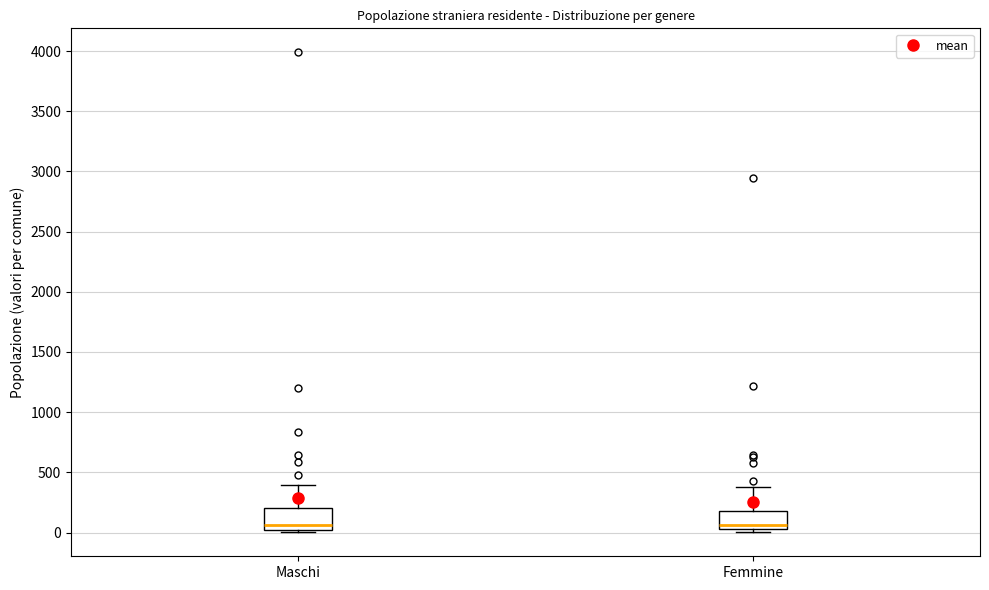

Reading left to right, transcribe this box plot: for each box, give where its median line is, the range the box spans, and where its two whiskers end, as read against the y-axis. The values are not printed on the chart, so give them approximately, as read against the axis.

Maschi: median 50, box 0 to 200, whiskers 0 (just below the box's lower edge) to 400
Femmine: median 50 (just above the box's lower edge), box 50 to 200, whiskers 0 to 400